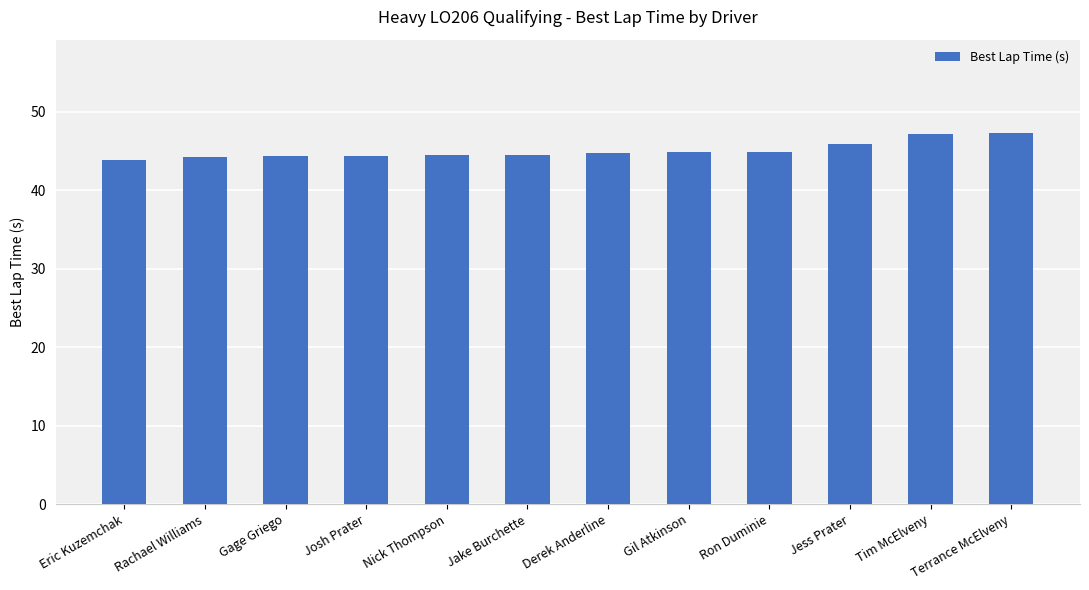

The chart shows a value of 44.4 at Gage Griego. True or false?

True